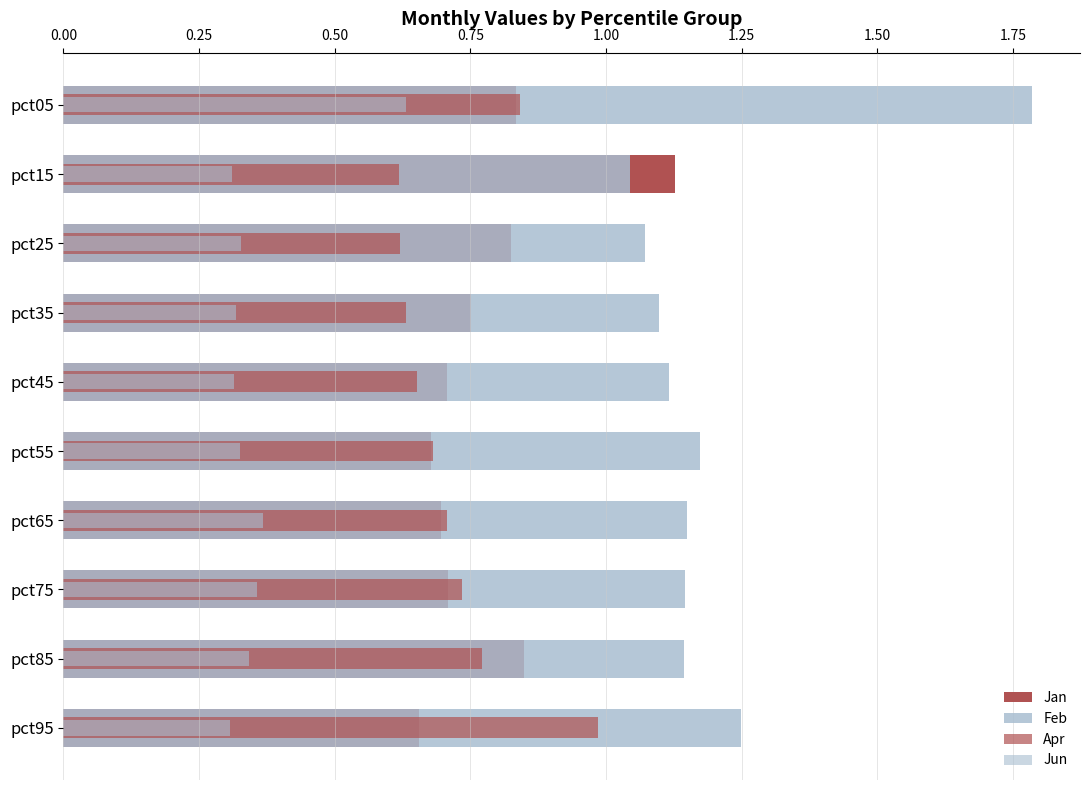

Reading left to right, list all the values displayed in this chart.

Jan: 0.8	1.1	0.8	0.8	0.7	0.7	0.7	0.7	0.8	0.7
Feb: 1.8	1.0	1.1	1.1	1.1	1.2	1.1	1.1	1.1	1.2
Apr: 0.8	0.6	0.6	0.6	0.7	0.7	0.7	0.7	0.8	1.0
Jun: 0.6	0.3	0.3	0.3	0.3	0.3	0.4	0.4	0.3	0.3